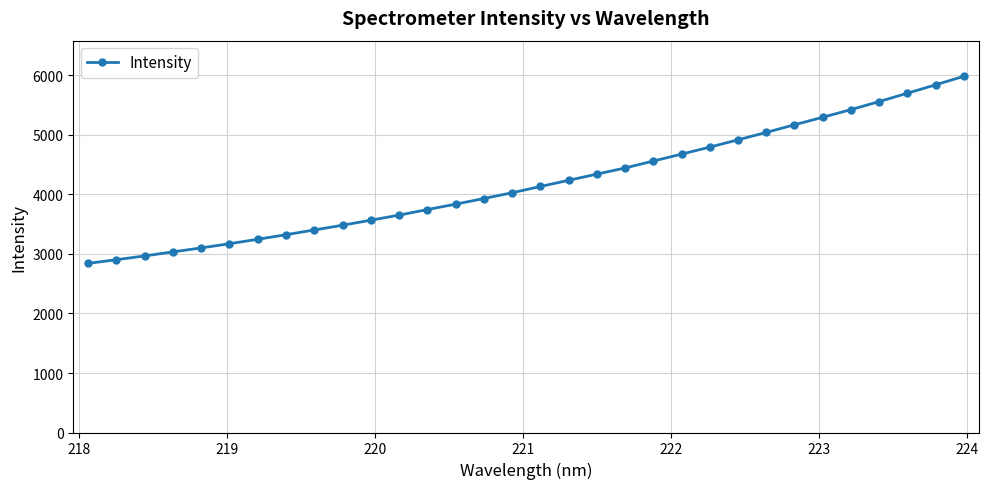

How many values exceed 4134?

16